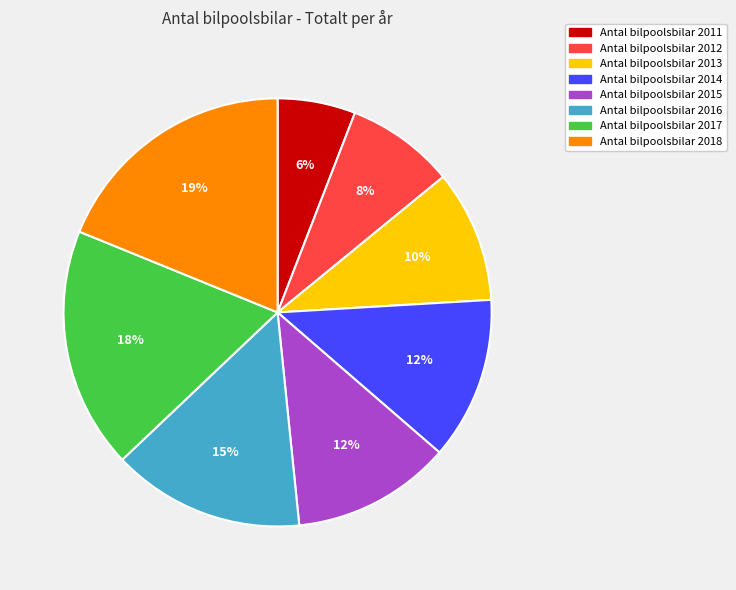

To the nearest percent, what is the difference between the largest and smallest slice percentages?

13%